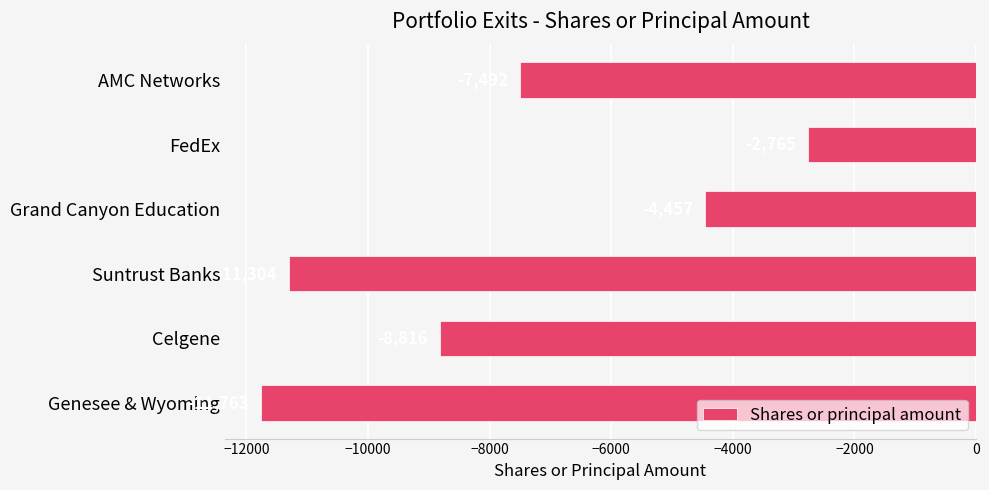

What is the average value?

-7766